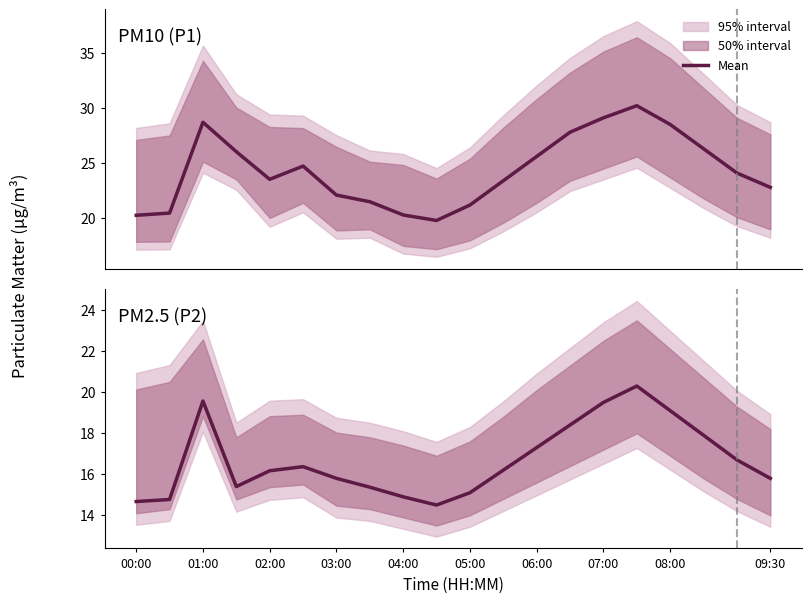

What position from the right is 08:00?

4